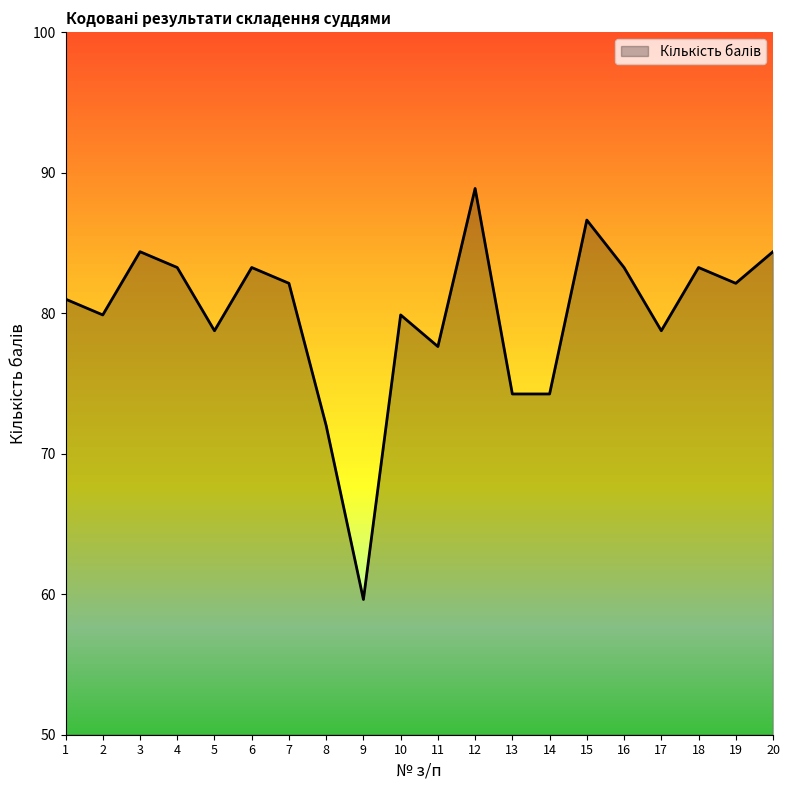

What is the ratio of the value at 6 to the value at 20?

1.0